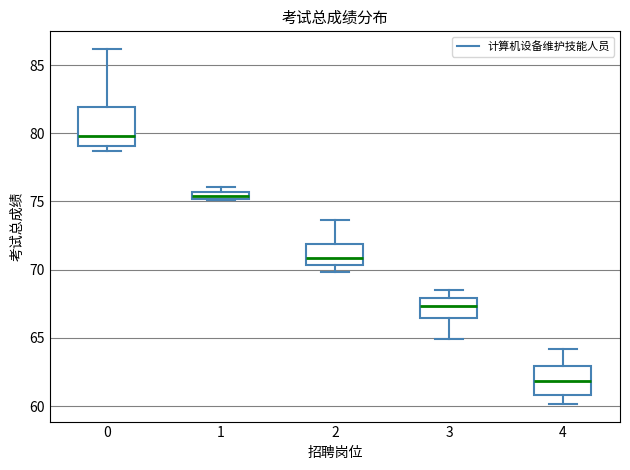

Where does the median line of the box at x = 3 sit on the y-axis? The values are not printed on the chart, so give them approximately, as read against the axis.

67.5